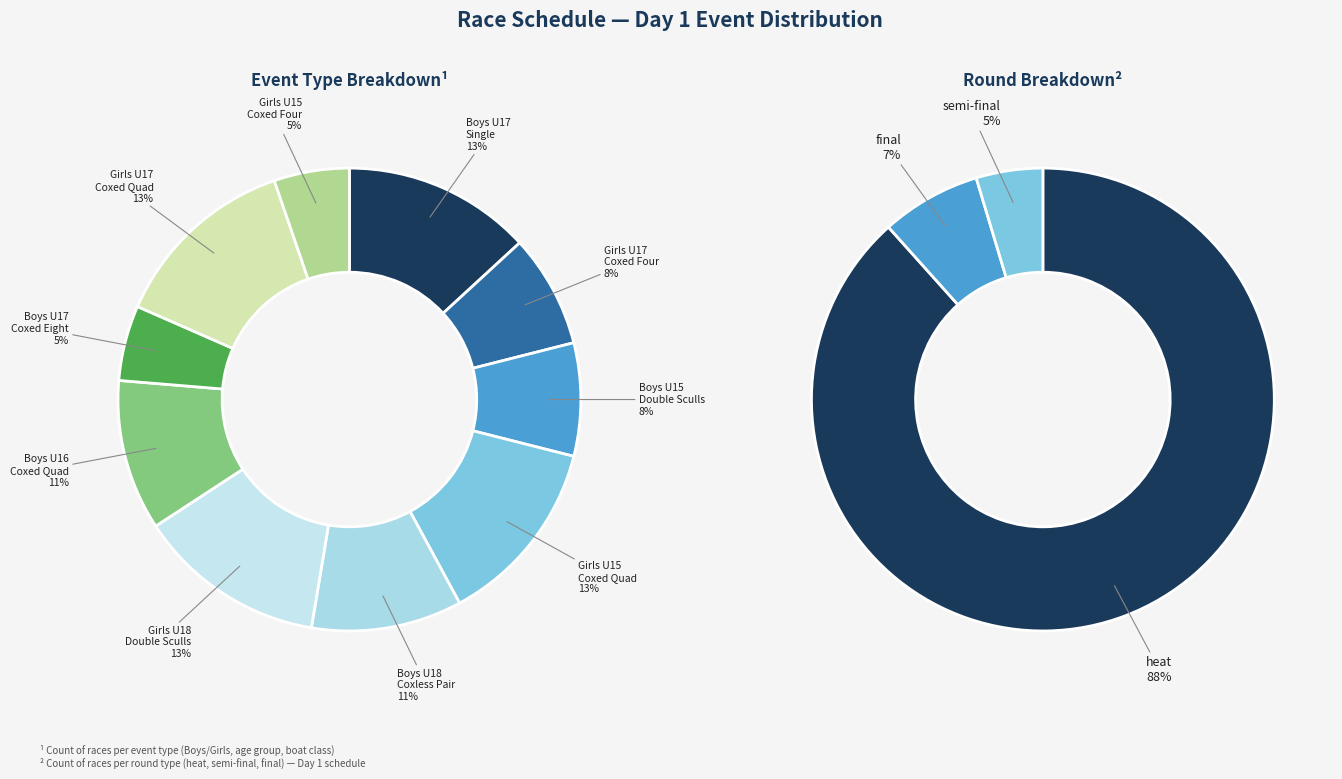

Do Boys U18 coxless pair and Boys U17 coxed eight together represent more than half of the pie?

No